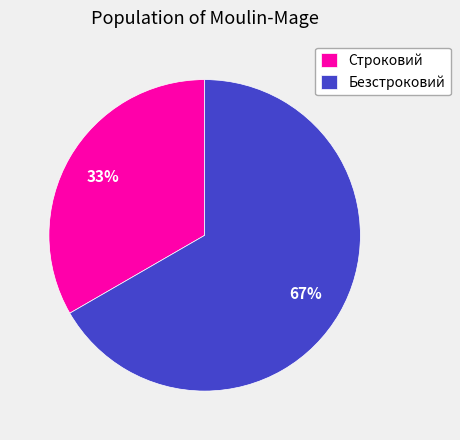

How many slices are in this pie chart?

2